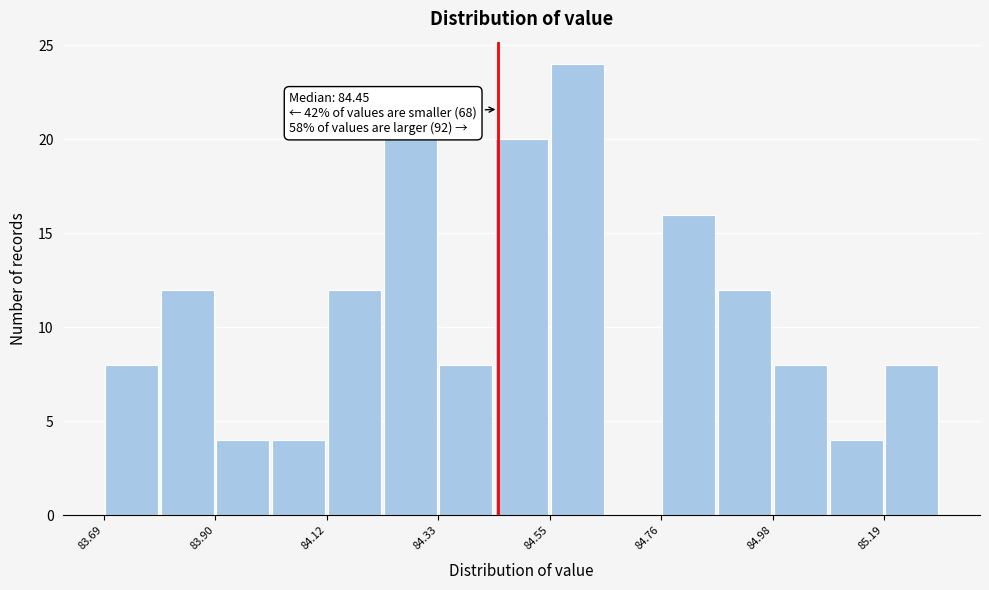

Read against the x-axis, roughly where is the centre of the tallest bar?

84.60